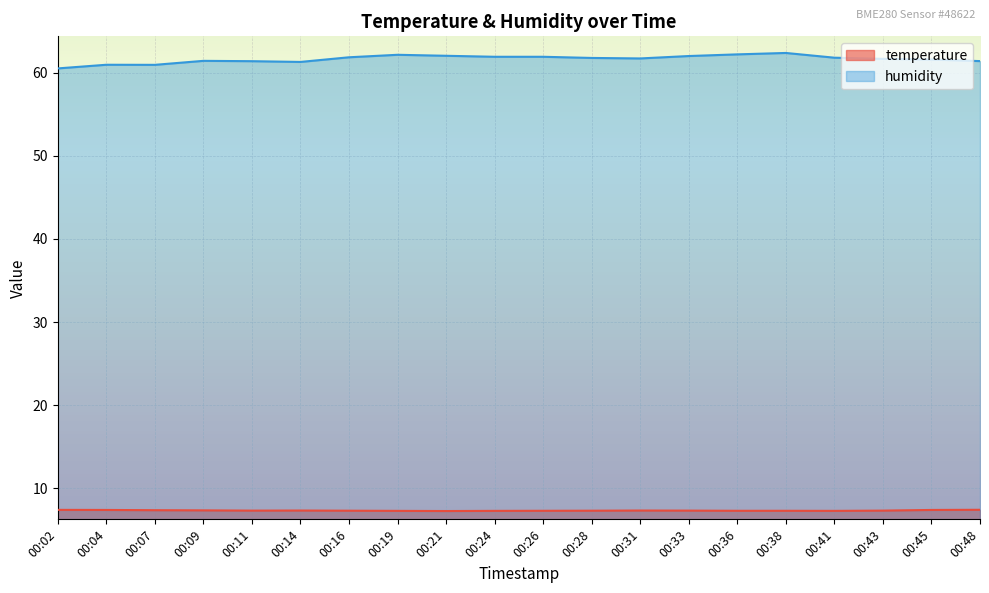

Read the temperature value at 00:38.

7.3